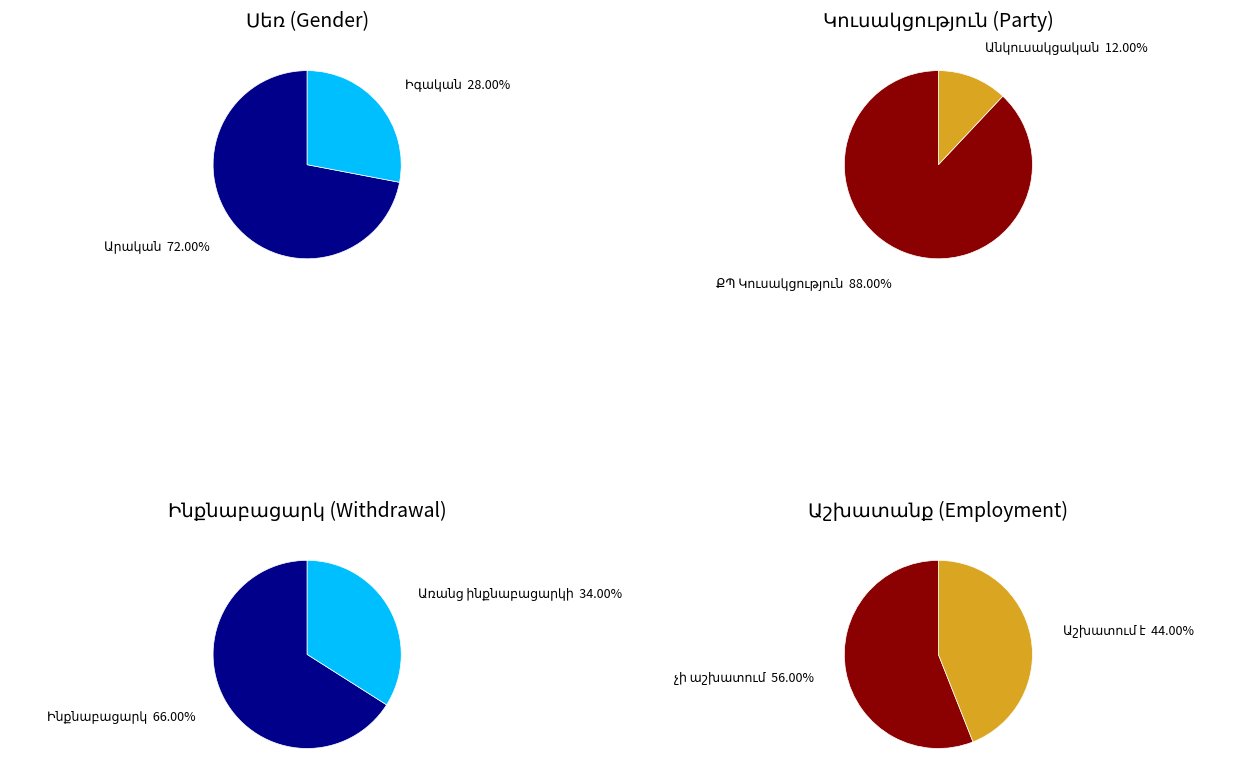

Count the number of slices in the pie.

2